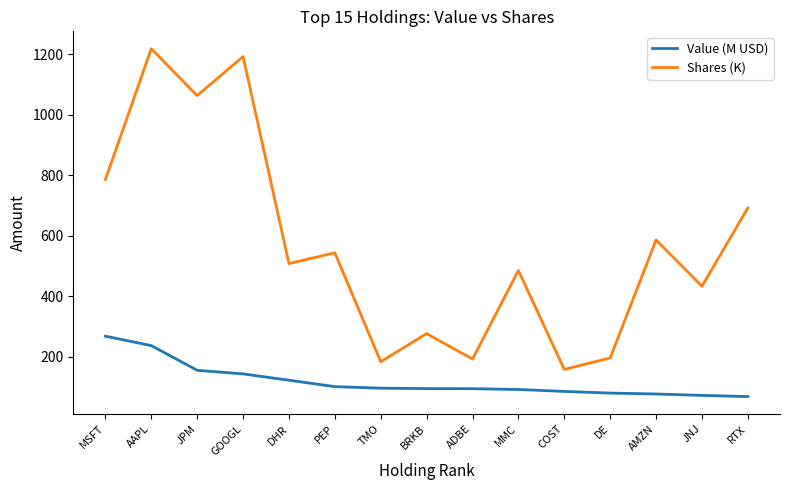

What is the highest value of the Shares (K) series?

1218.6